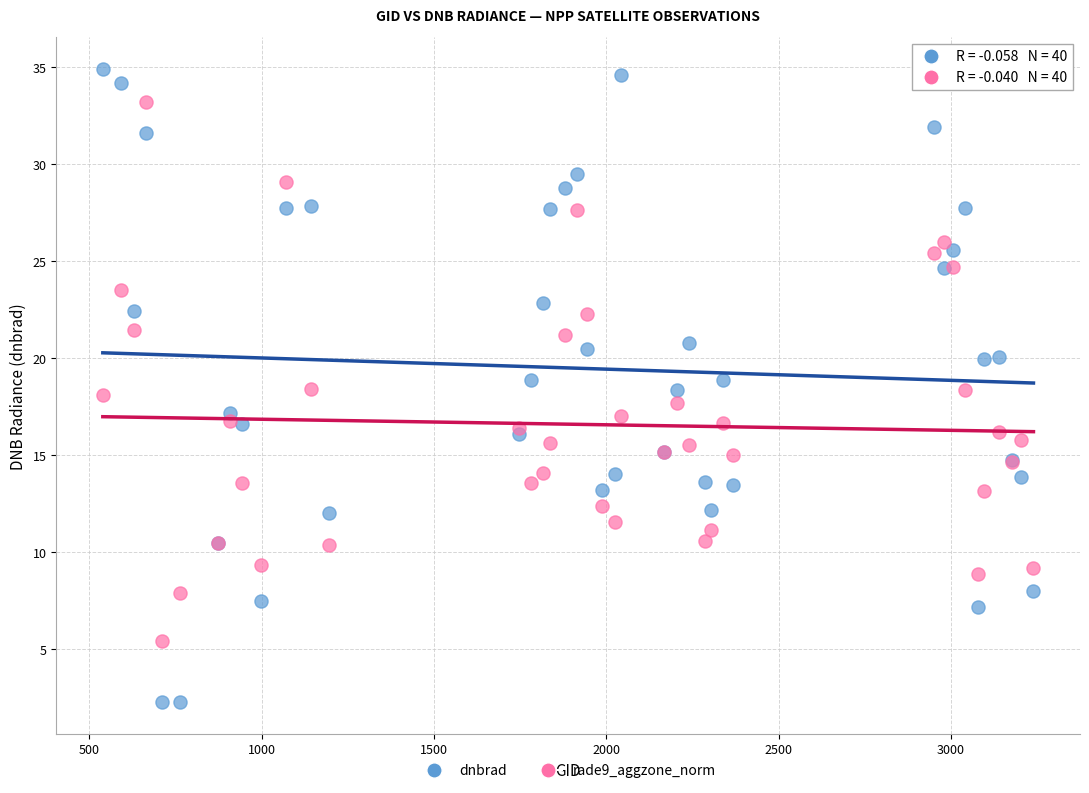

What are all the series names shown in the legend?

dnbrad, rade9_aggzone_norm